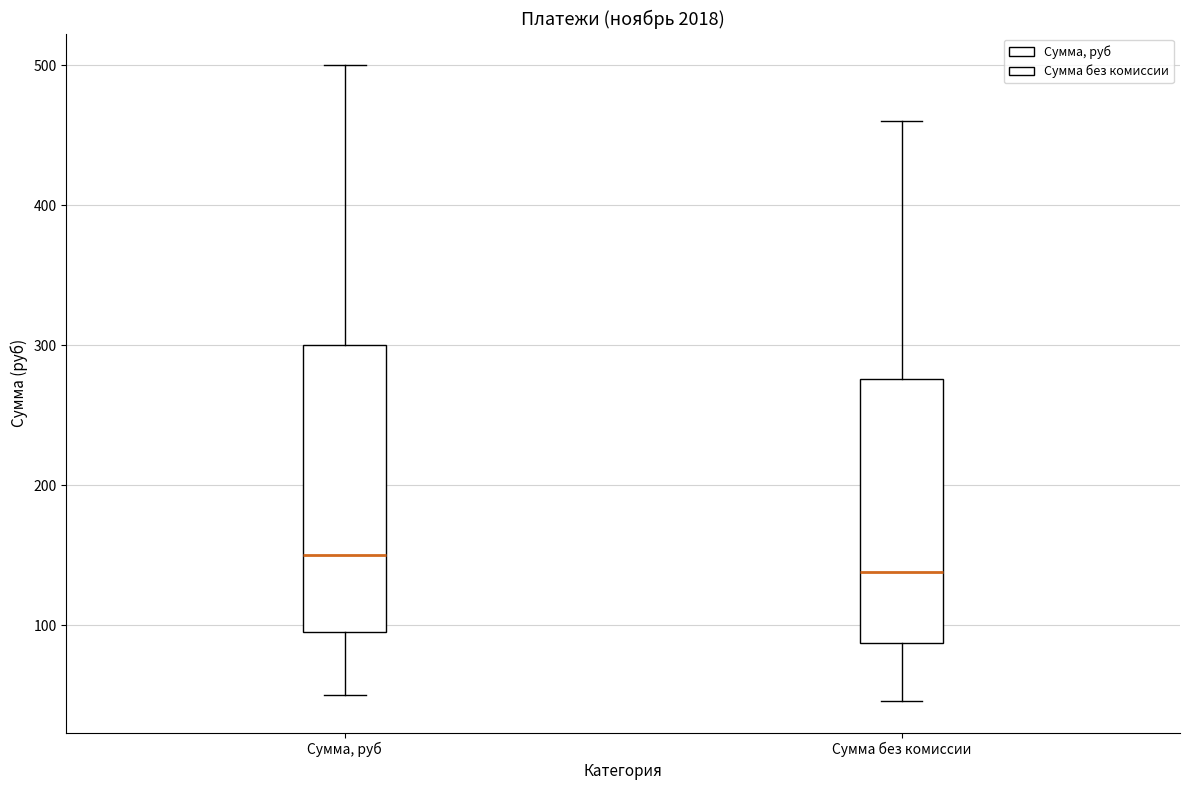

Where does the median line of the box for Сумма, руб sit on the y-axis? The values are not printed on the chart, so give them approximately, as read against the axis.

150